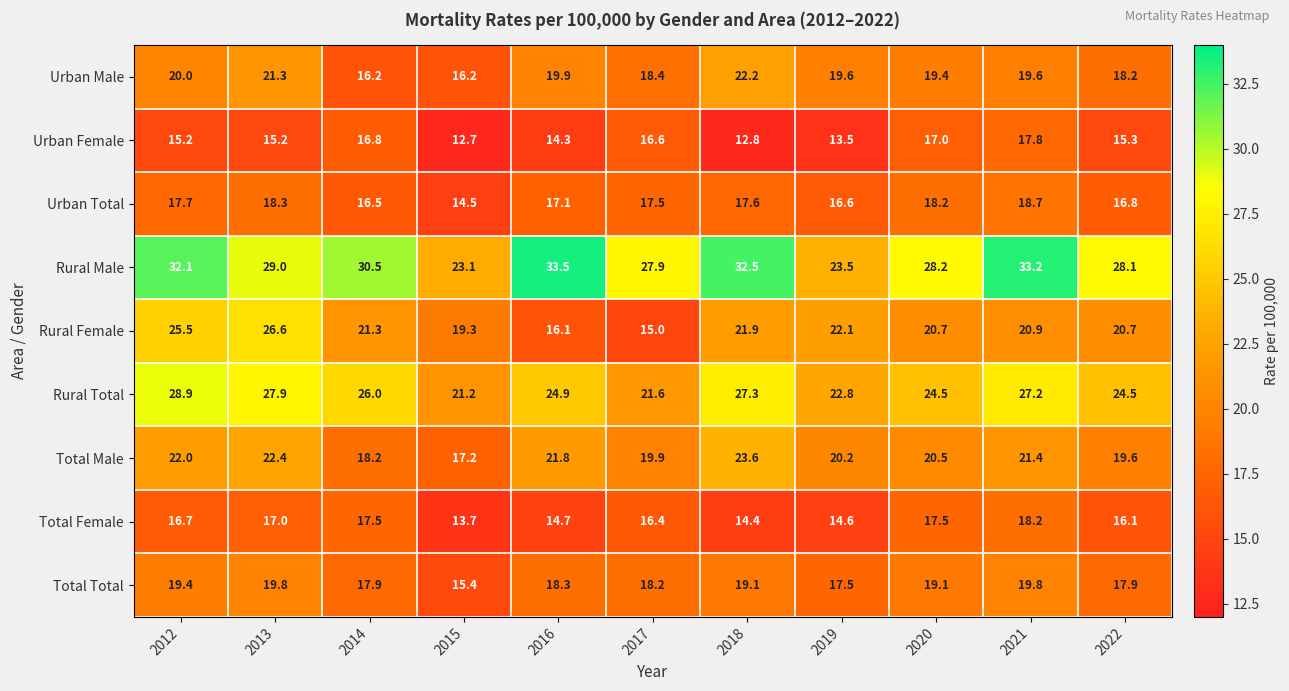

Is it true that Urban Female equals 8.6 at 2019?

False